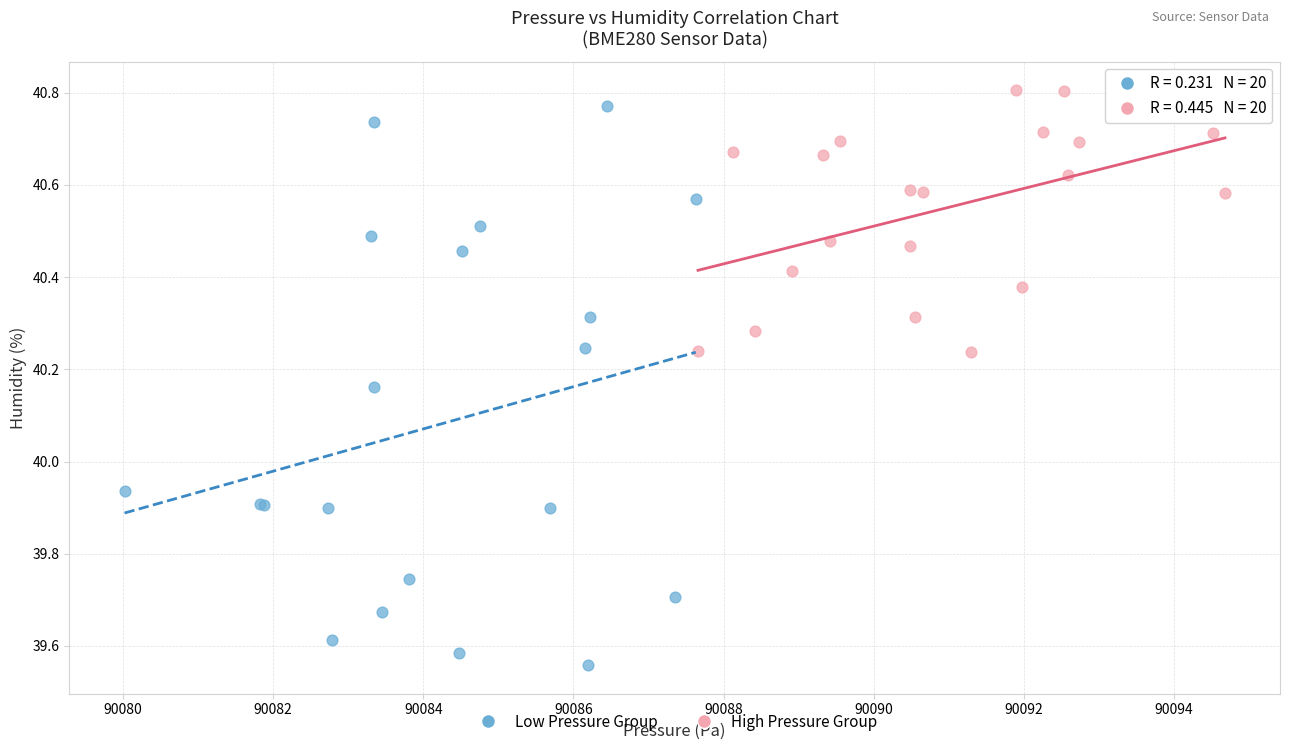

Which series has the largest Y range (max minus min)?

Low Pressure Group